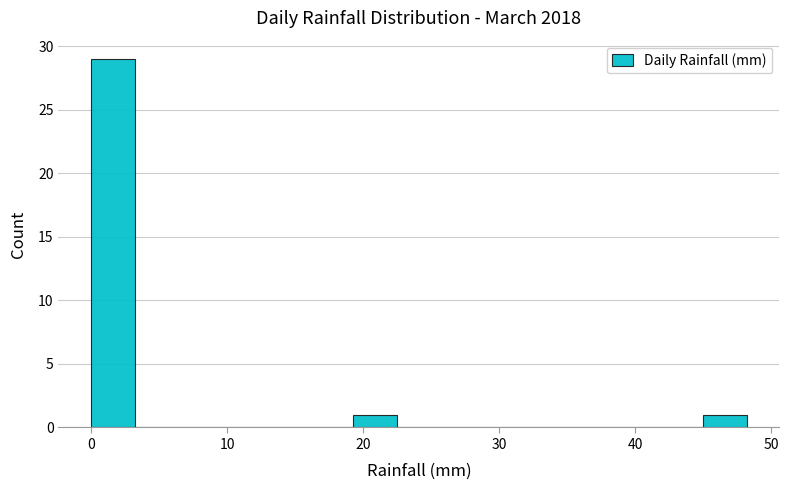

Read against the x-axis, roughly where is the centre of the tallest bar?

2